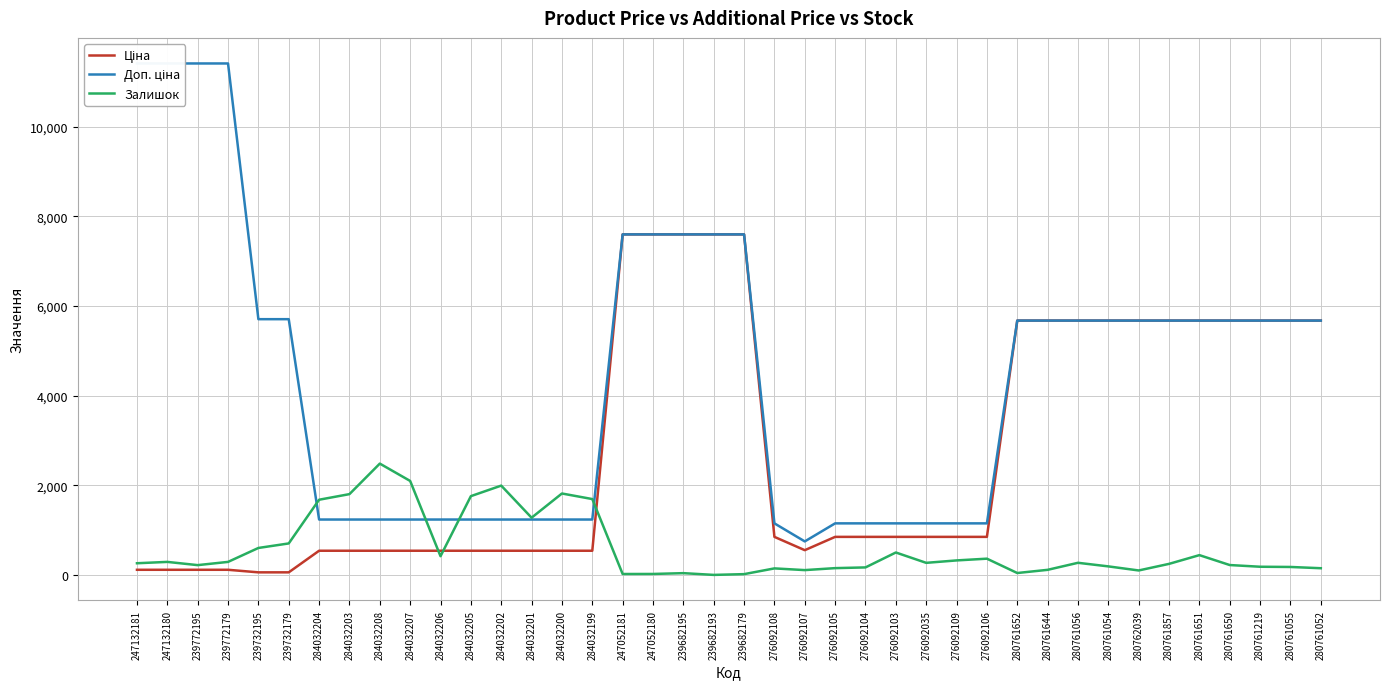

What is the difference between the highest and lowest values at 247132180?

11295.9